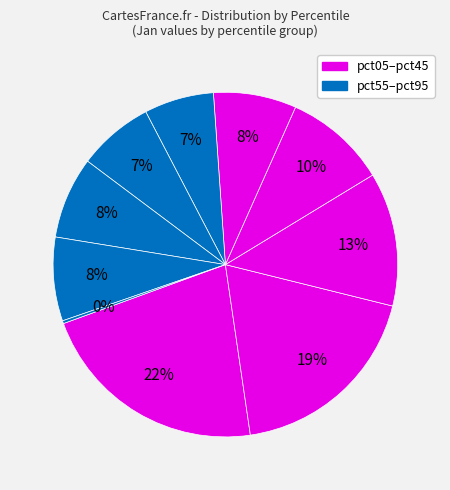

Count the number of slices in the pie.

10